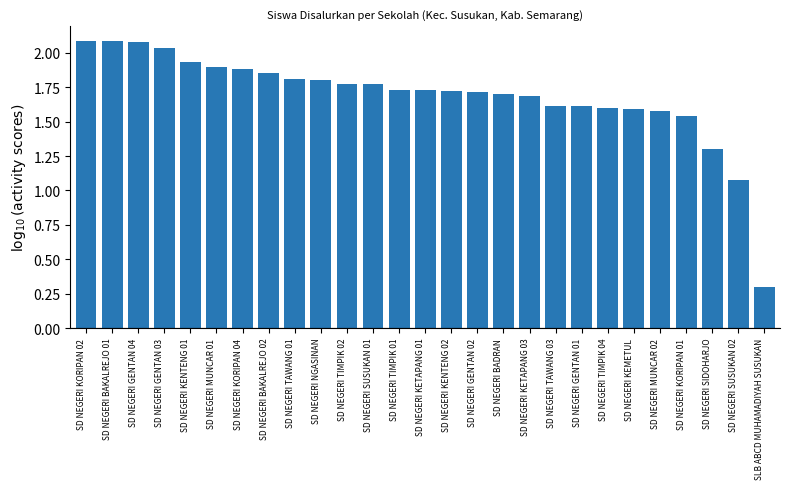

What is the sum of the values at SD NEGERI KEMETUL and SD NEGERI KETAPANG 03?

3.3